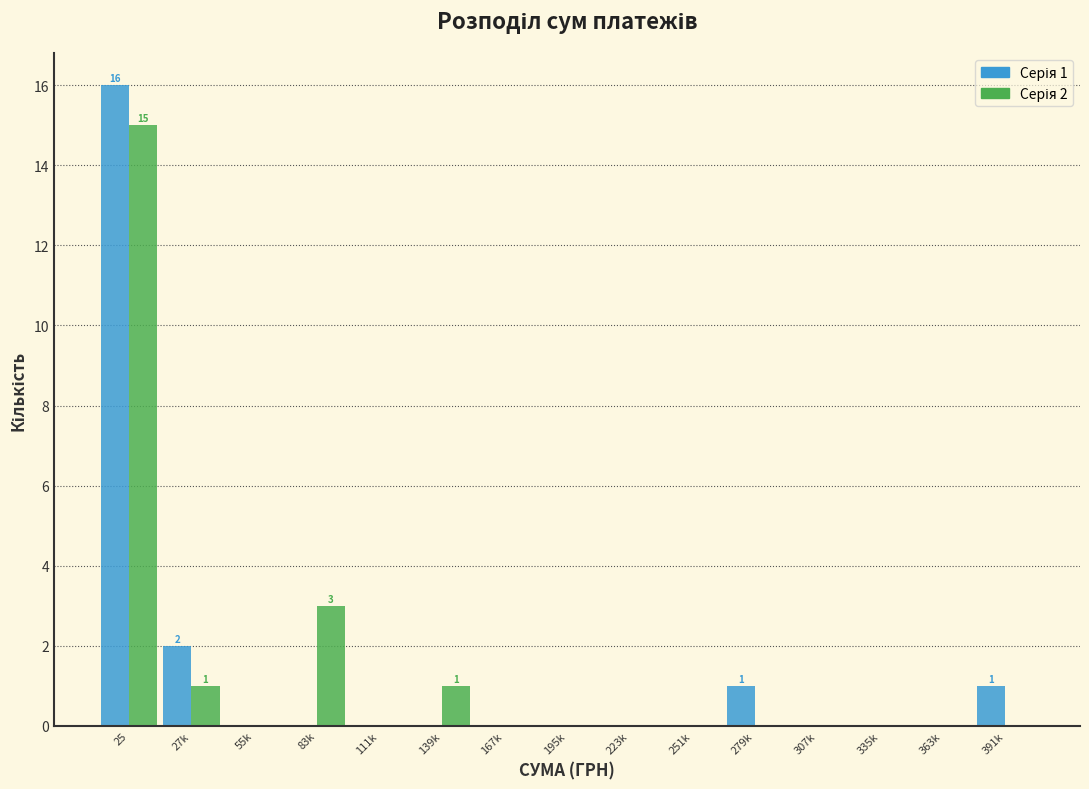

At which category is the sum across all series the highest?

25